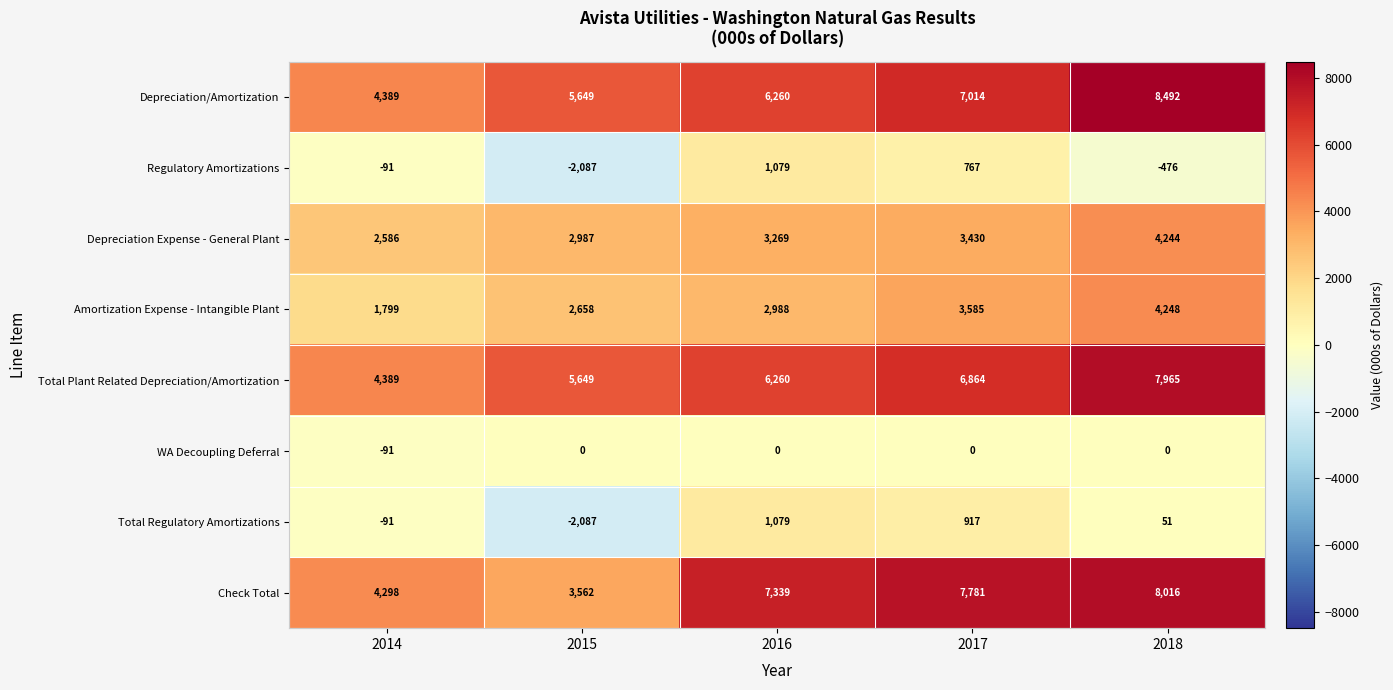

Rank the series at 2018 from highest to lowest value.

Depreciation/Amortization, Check Total, Total Plant Related Depreciation/Amortization, Amortization Expense - Intangible Plant, Depreciation Expense - General Plant, Total Regulatory Amortizations, WA Decoupling Deferral, Regulatory Amortizations